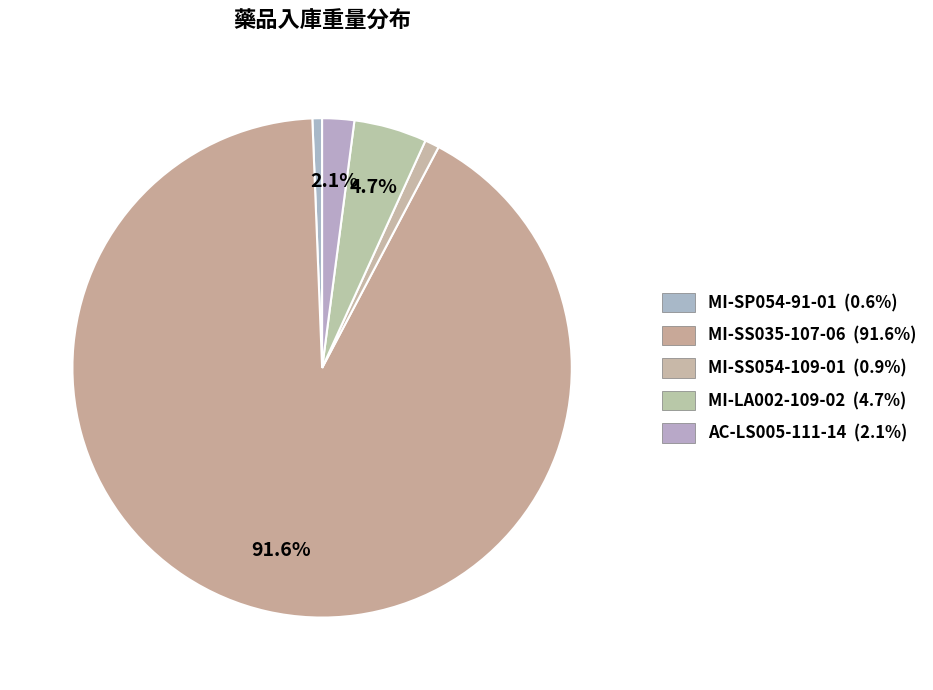

How many slices are in this pie chart?

5